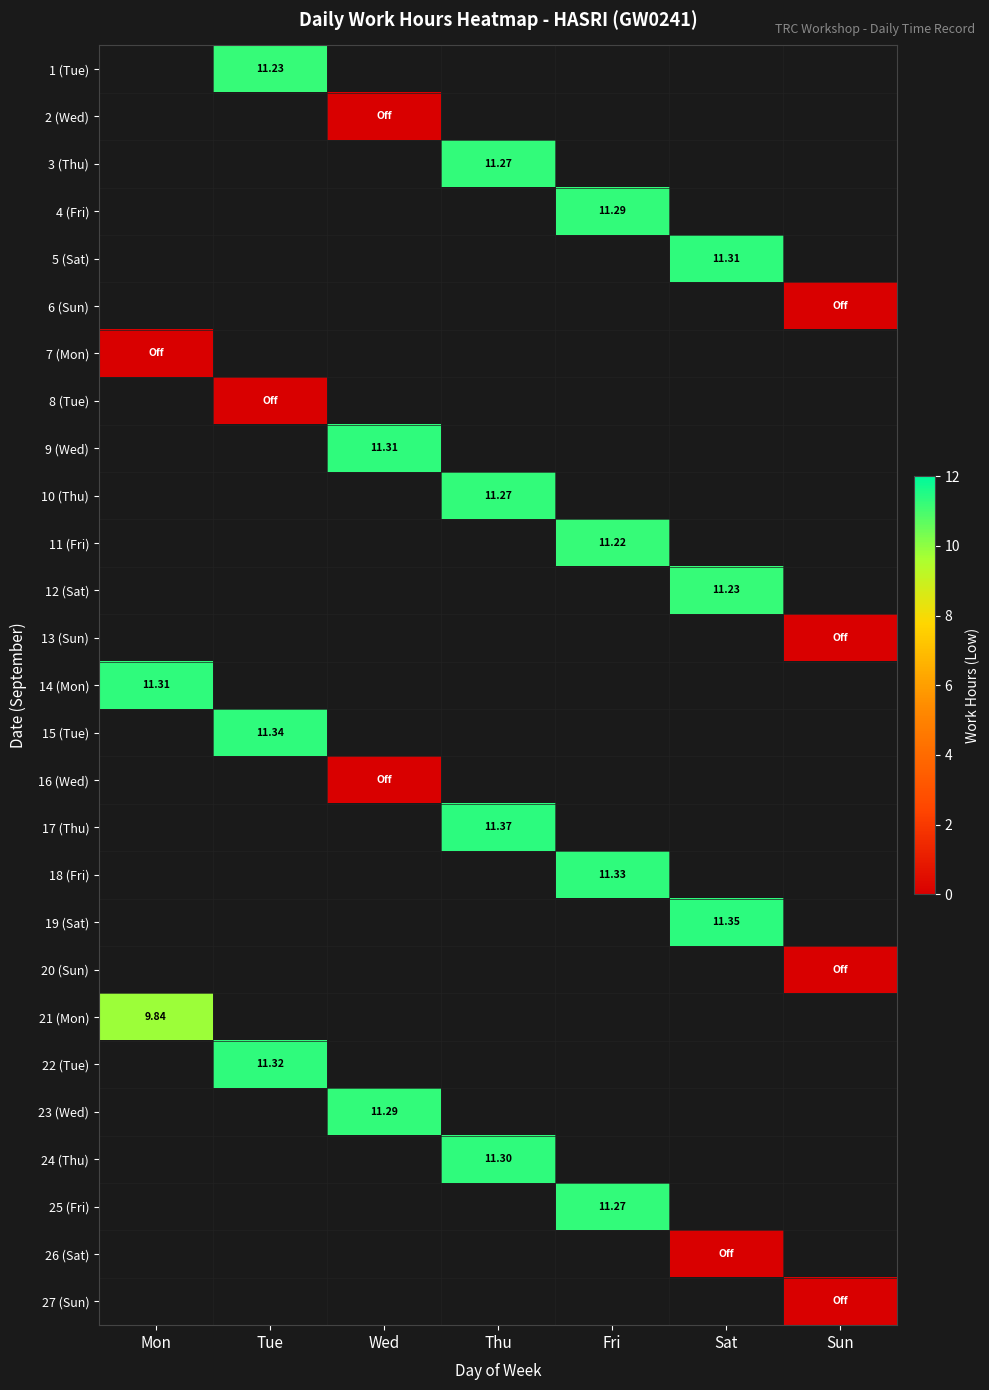

List the series in order of their peak value, lowest first.

1 (Tue), 2 (Wed), 3 (Thu), 4 (Fri), 5 (Sat), 6 (Sun), 7 (Mon), 8 (Tue), 9 (Wed), 10 (Thu), 11 (Fri), 12 (Sat), 13 (Sun), 14 (Mon), 15 (Tue), 16 (Wed), 17 (Thu), 18 (Fri), 19 (Sat), 20 (Sun), 21 (Mon), 22 (Tue), 23 (Wed), 24 (Thu), 25 (Fri), 26 (Sat), 27 (Sun)